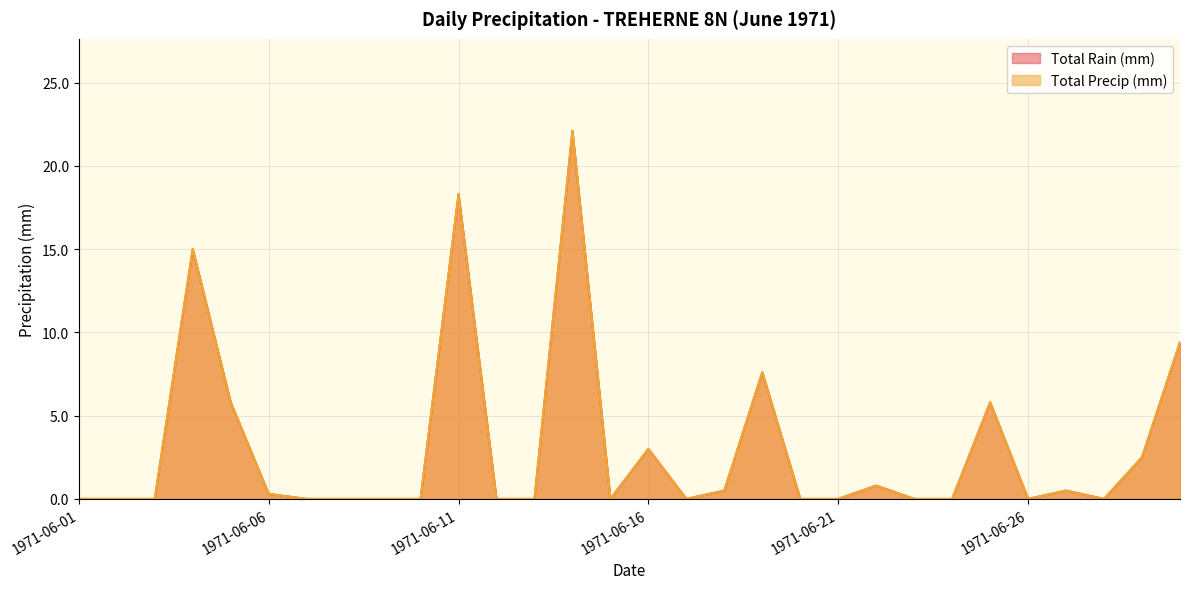

At which label does Total Precip (mm) reach its minimum?

1971-06-01